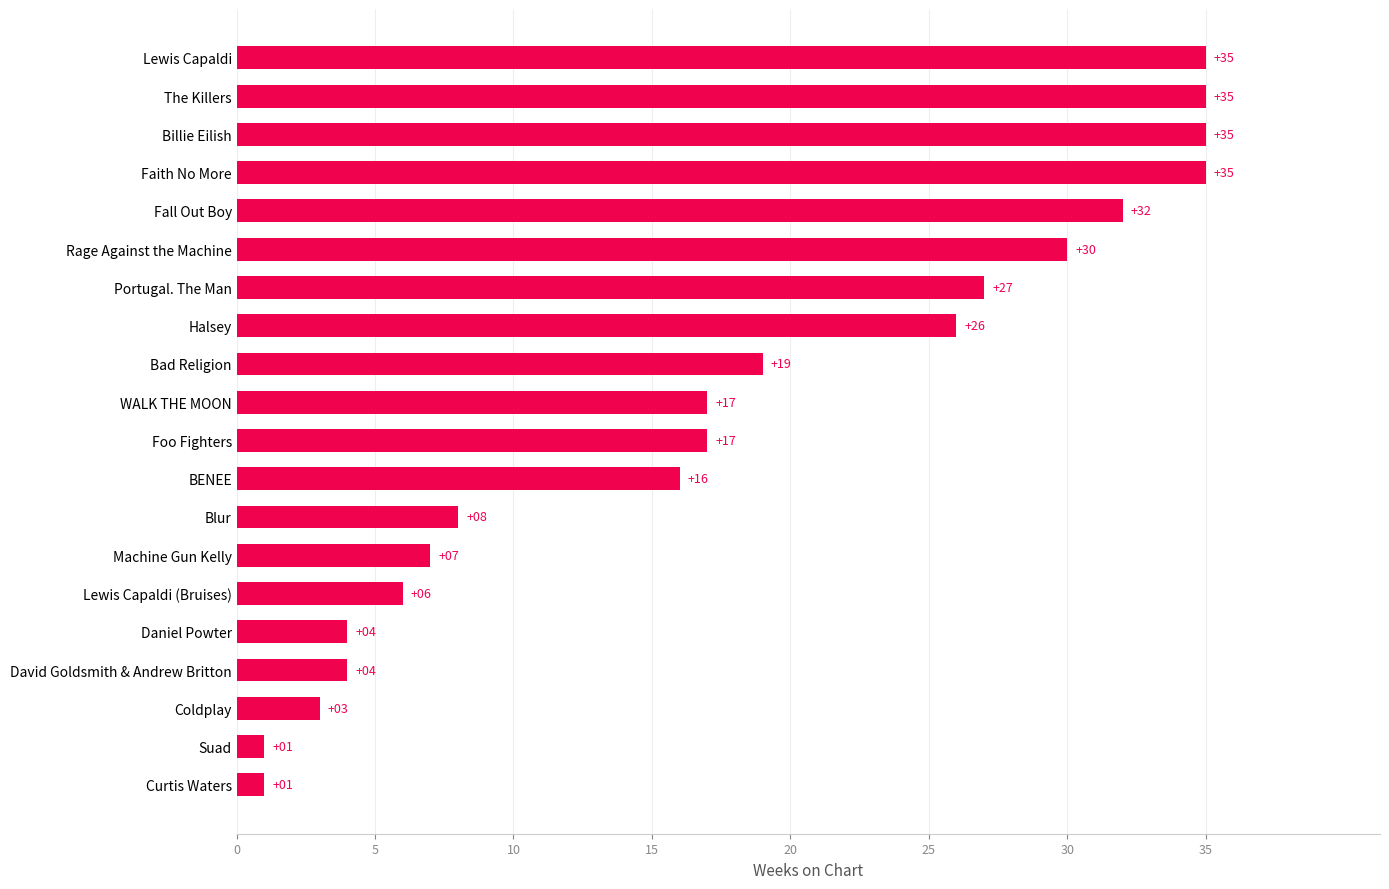

Reading bottom to top, extract all data points from this chart.

Curtis Waters=1	Suad=1	Coldplay=3	David Goldsmith & Andrew Britton=4	Daniel Powter=4	Lewis Capaldi (Bruises)=6	Machine Gun Kelly=7	Blur=8	BENEE=16	Foo Fighters=17	WALK THE MOON=17	Bad Religion=19	Halsey=26	Portugal. The Man=27	Rage Against the Machine=30	Fall Out Boy=32	Faith No More=35	Billie Eilish=35	The Killers=35	Lewis Capaldi=35